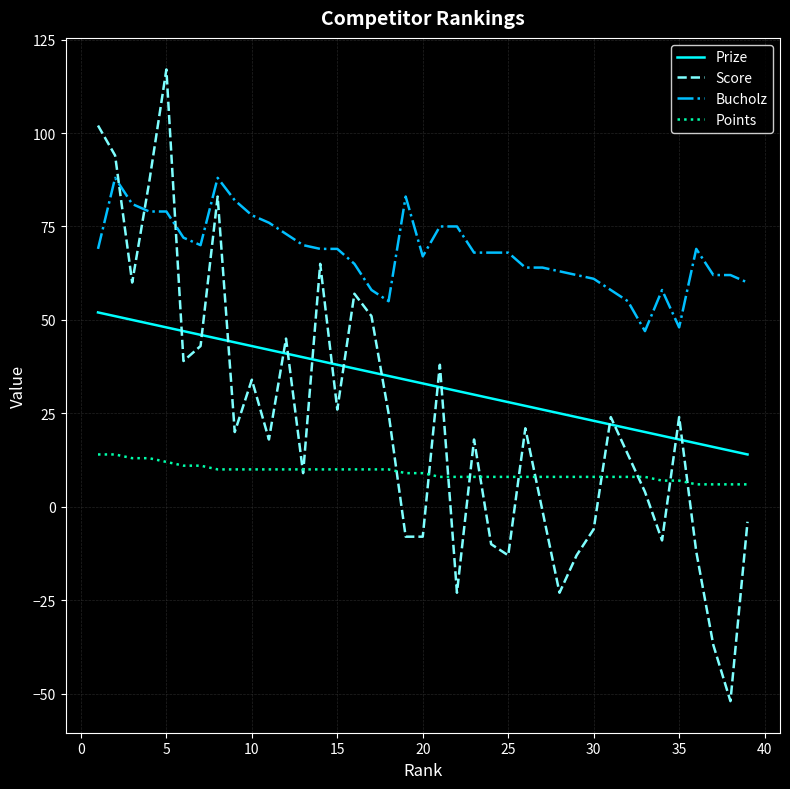

Which series has the largest total across all categories?

Bucholz